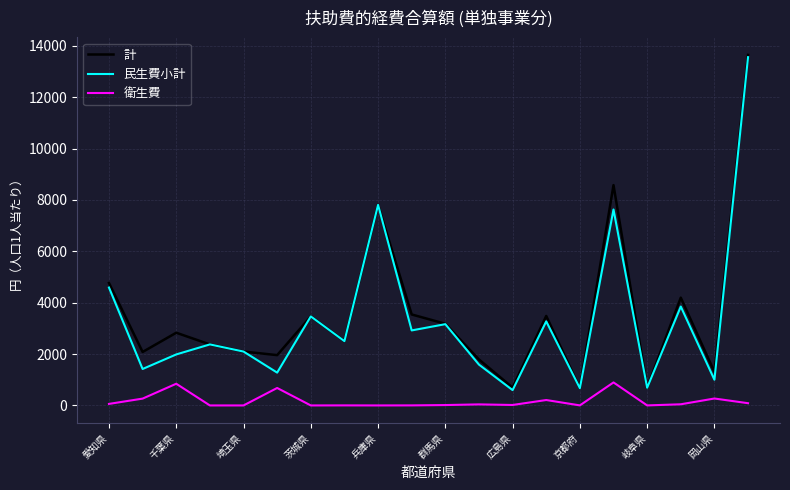

True or false: 計 and 衛生費 cross at least once.

False